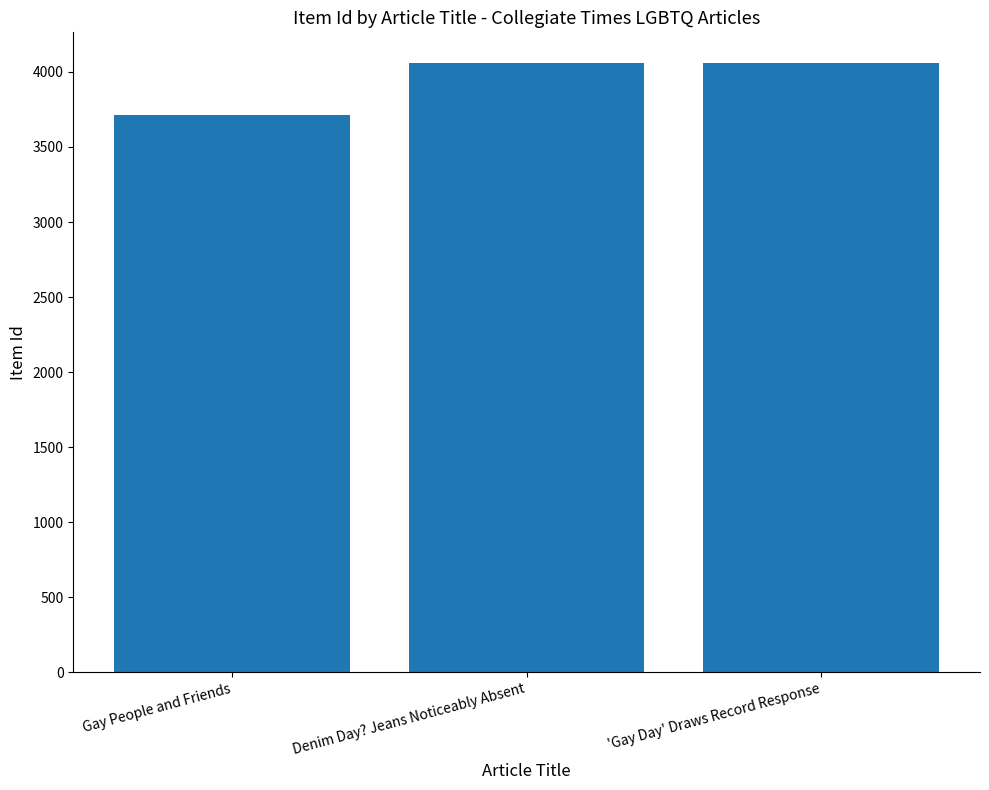

What is the smallest value displayed?

3710